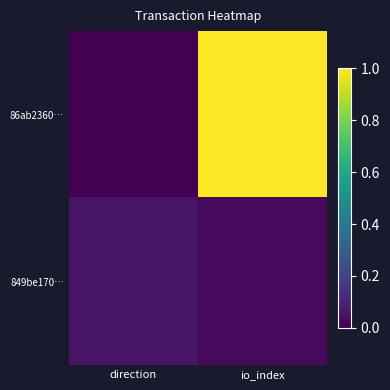

Between direction and io_index, which series saw the biggest shift?

86ab2360…